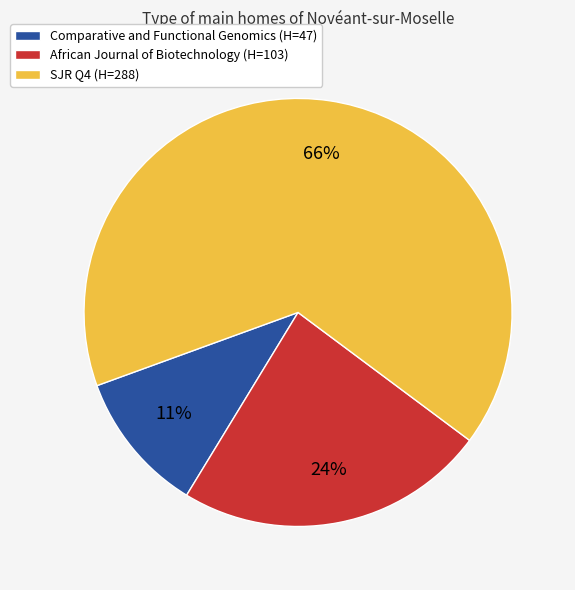

Which category accounts for the majority?

SJR Q4 (H=288)